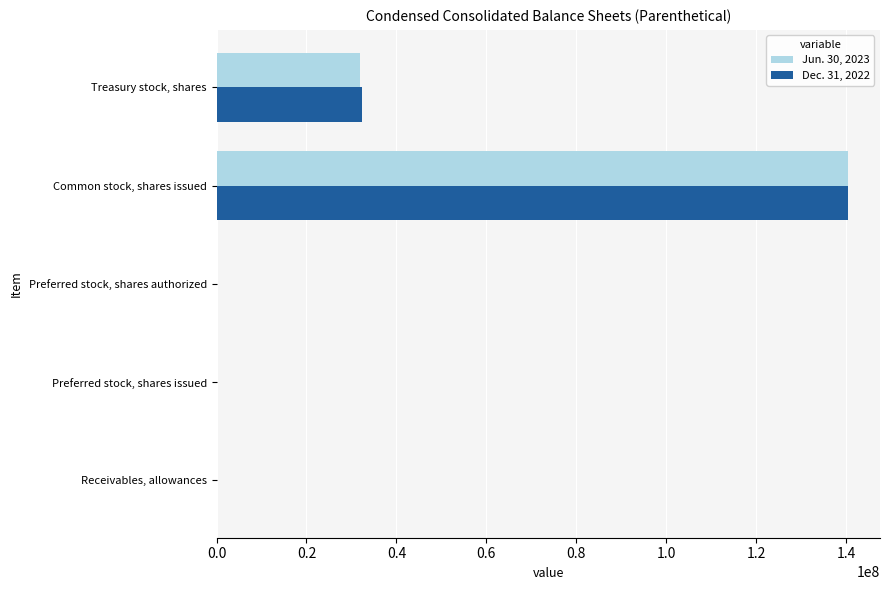

At which category is the sum across all series the highest?

Common stock, shares issued